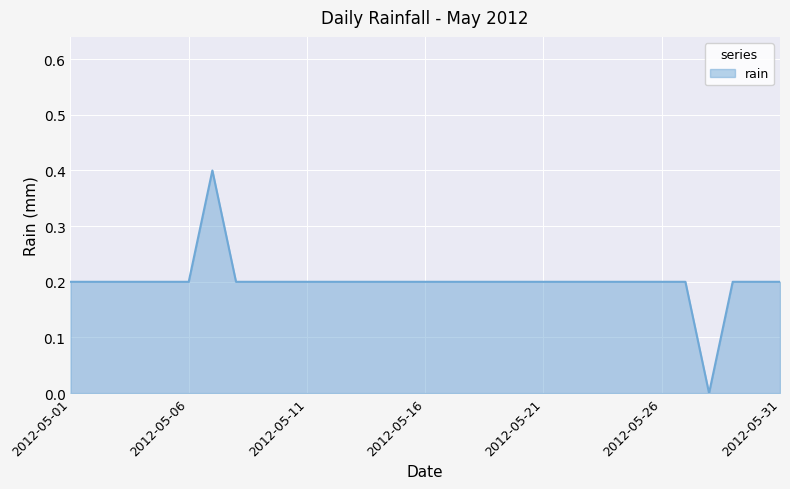

How many lines are shown in the chart?

1